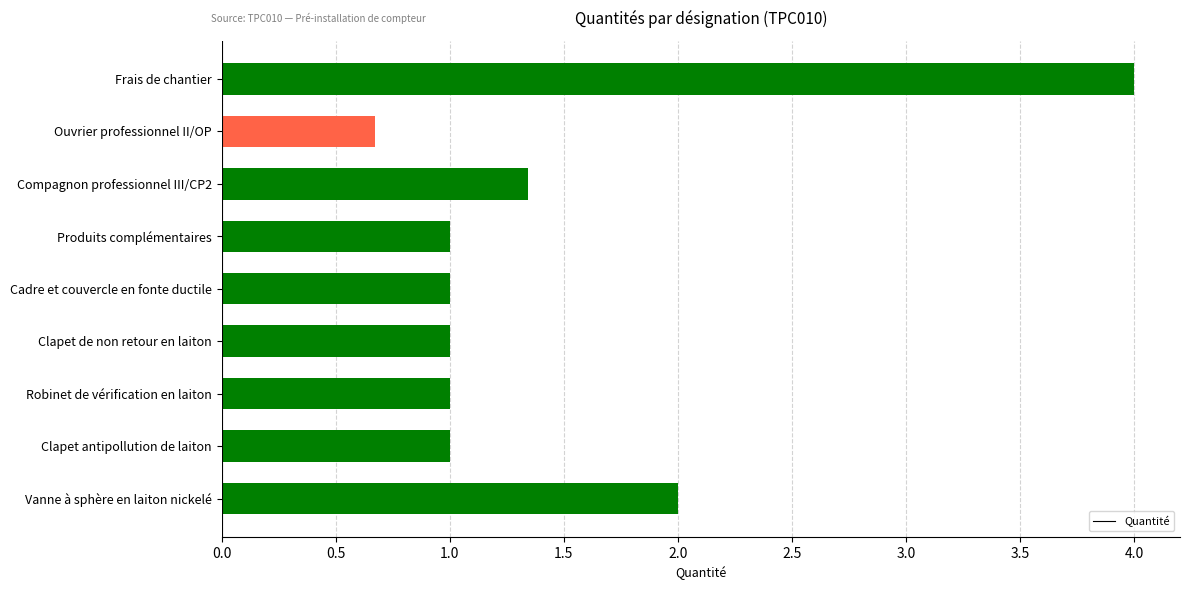

What is the maximum value shown in the chart?

4.0